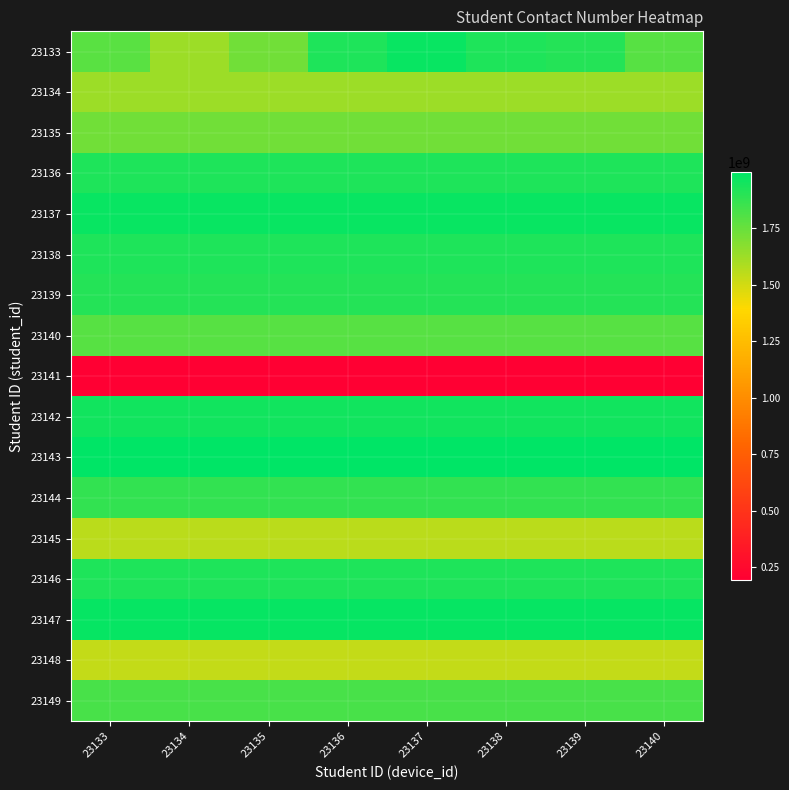

Rank the series by their maximum value, from lowest to highest.

23141, 23148, 23145, 23134, 23135, 23140, 23149, 23144, 23139, 23146, 23138, 23136, 23142, 23133, 23137, 23147, 23143